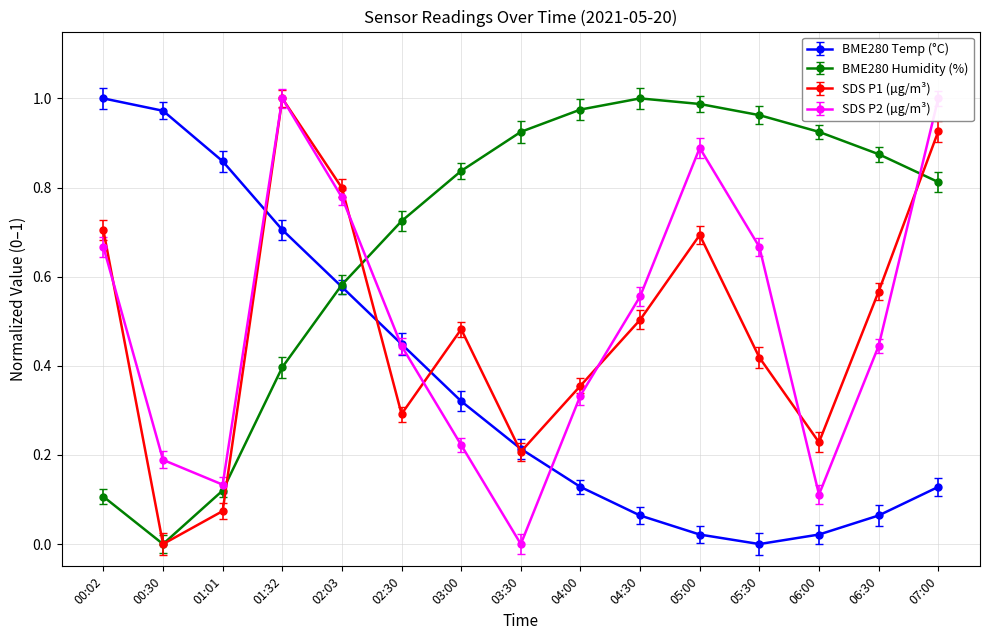

Reading left to right, extract all data points from this chart.

BME280_temperature: 1.0	1.0	0.9	0.7	0.6	0.4	0.3	0.2	0.1	0.1	0.0	0.0	0.0	0.1	0.1
BME280_humidity: 0.1	0.0	0.1	0.4	0.6	0.7	0.8	0.9	1.0	1.0	1.0	1.0	0.9	0.9	0.8
SDS_P1: 0.7	0.0	0.1	1.0	0.8	0.3	0.5	0.2	0.4	0.5	0.7	0.4	0.2	0.6	0.9
SDS_P2: 0.7	0.2	0.1	1.0	0.8	0.4	0.2	0.0	0.3	0.6	0.9	0.7	0.1	0.4	1.0